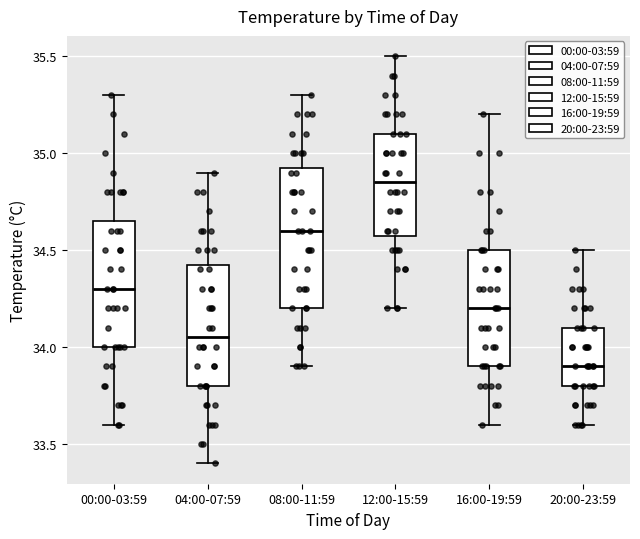

Comparing the boxes themselves (not the whiskers), which one is the tallest?

08:00-11:59